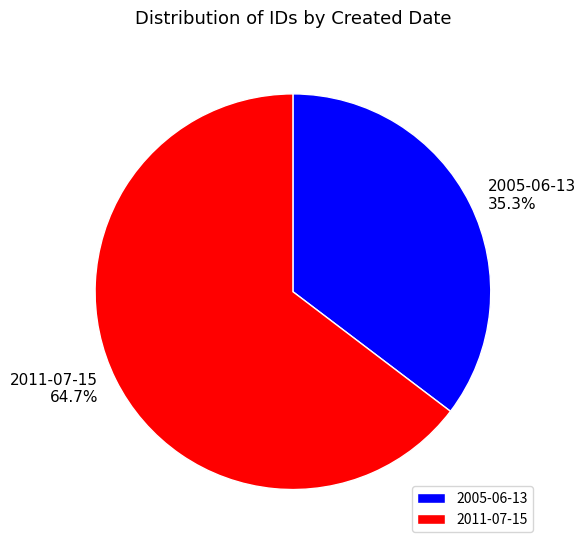

Which has a higher value, 2011-07-15 or 2005-06-13?

2011-07-15